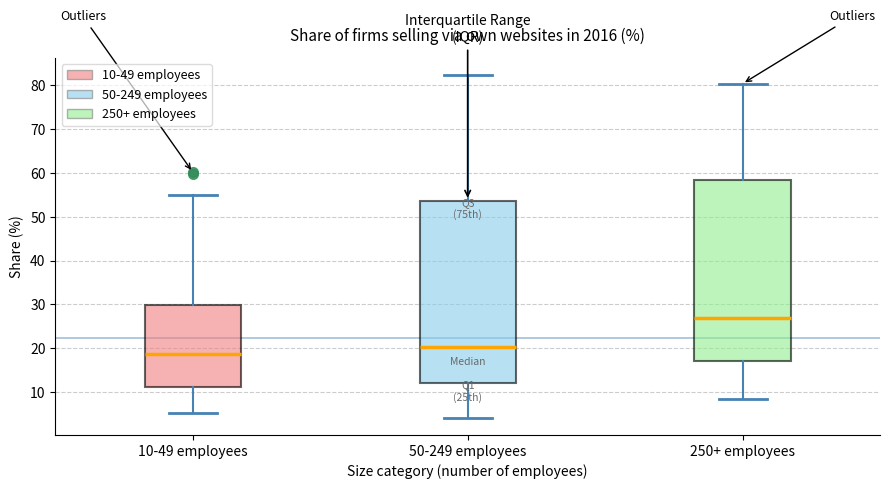

Reading left to right, read every box against the y-axis: the position of its median line, the range the box covers, and the ends of its whiskers. The values are not printed on the chart, so give them approximately, as read against the axis.

10-49 employees: median 19, box 11 to 30, whiskers 5 to 55
50-249 employees: median 20, box 12 to 54, whiskers 4 to 82
250+ employees: median 27, box 17 to 59, whiskers 8 to 80